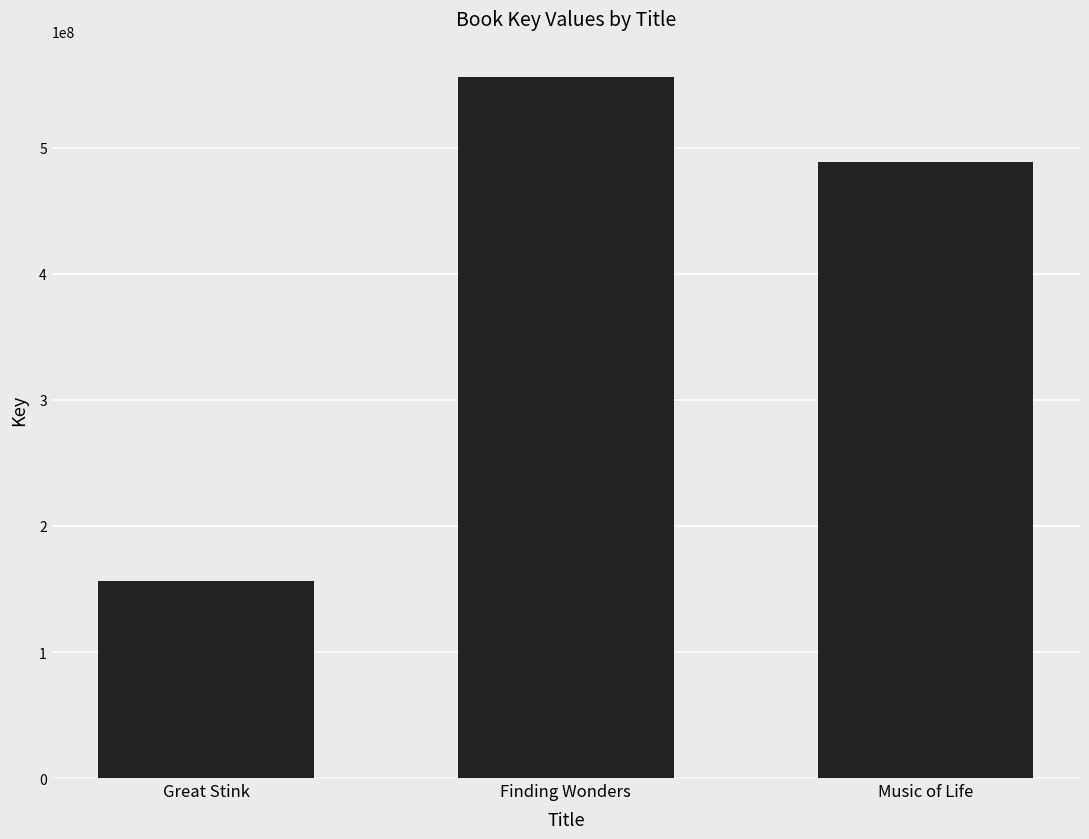

At which label does the data first exceed 489043658?

Finding Wonders